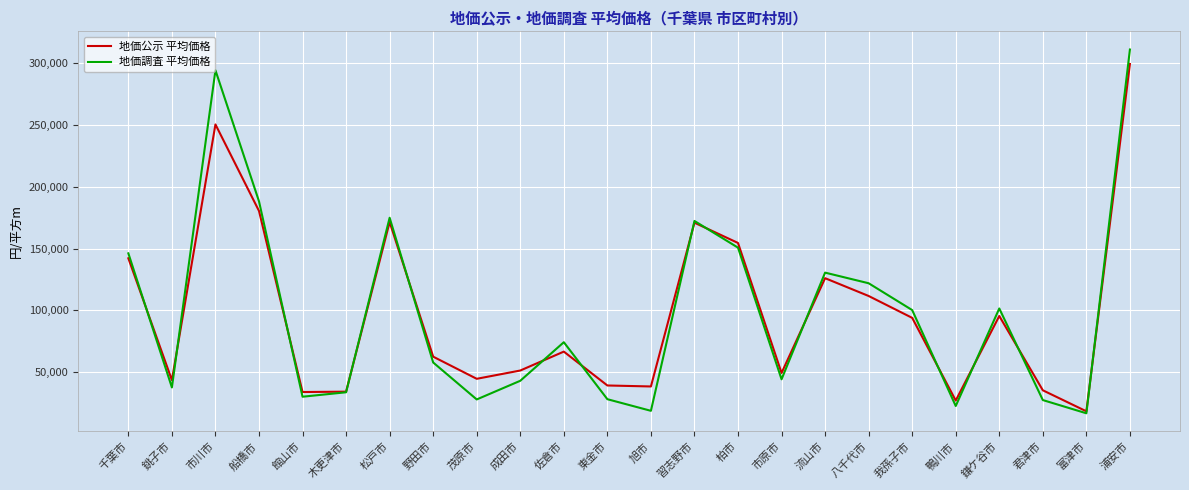

True or false: 地価公示 平均価格 has more than 0 points higher than both neighbors.

True